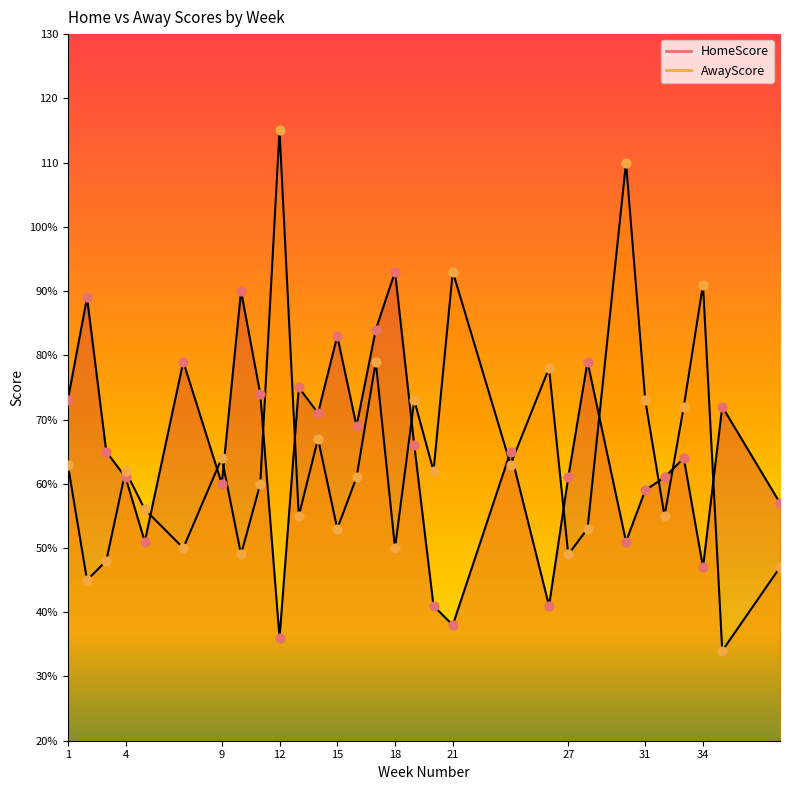

Which series reaches the minimum Y coordinate?

AwayScore